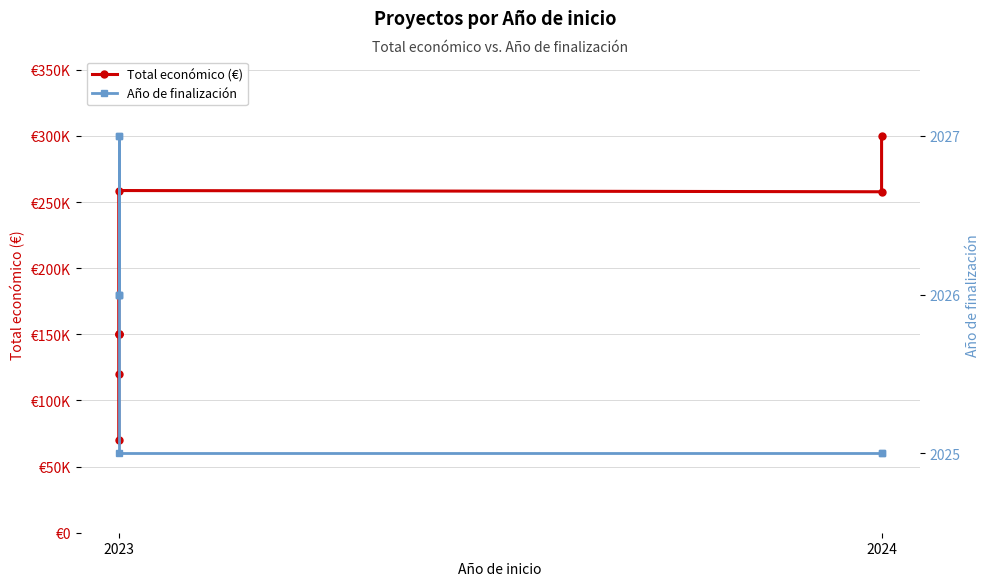

What is the value of the Año de finalización point at the 2nd from the left?

2026